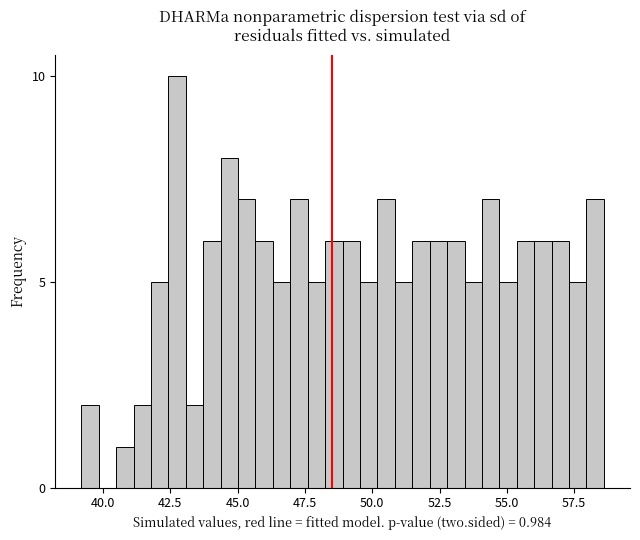

Read against the x-axis, roughly where is the centre of the tallest bar?

43.0